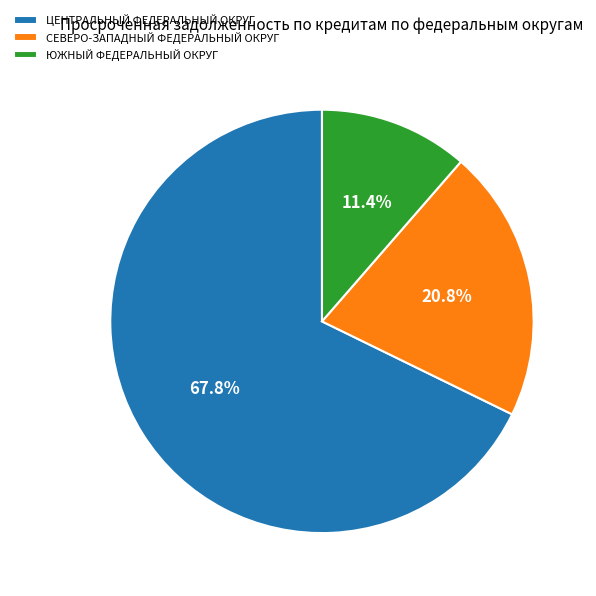

What percentage is NOT represented by ЦЕНТРАЛЬНЫЙ ФЕДЕРАЛЬНЫЙ ОКРУГ?

32.2%